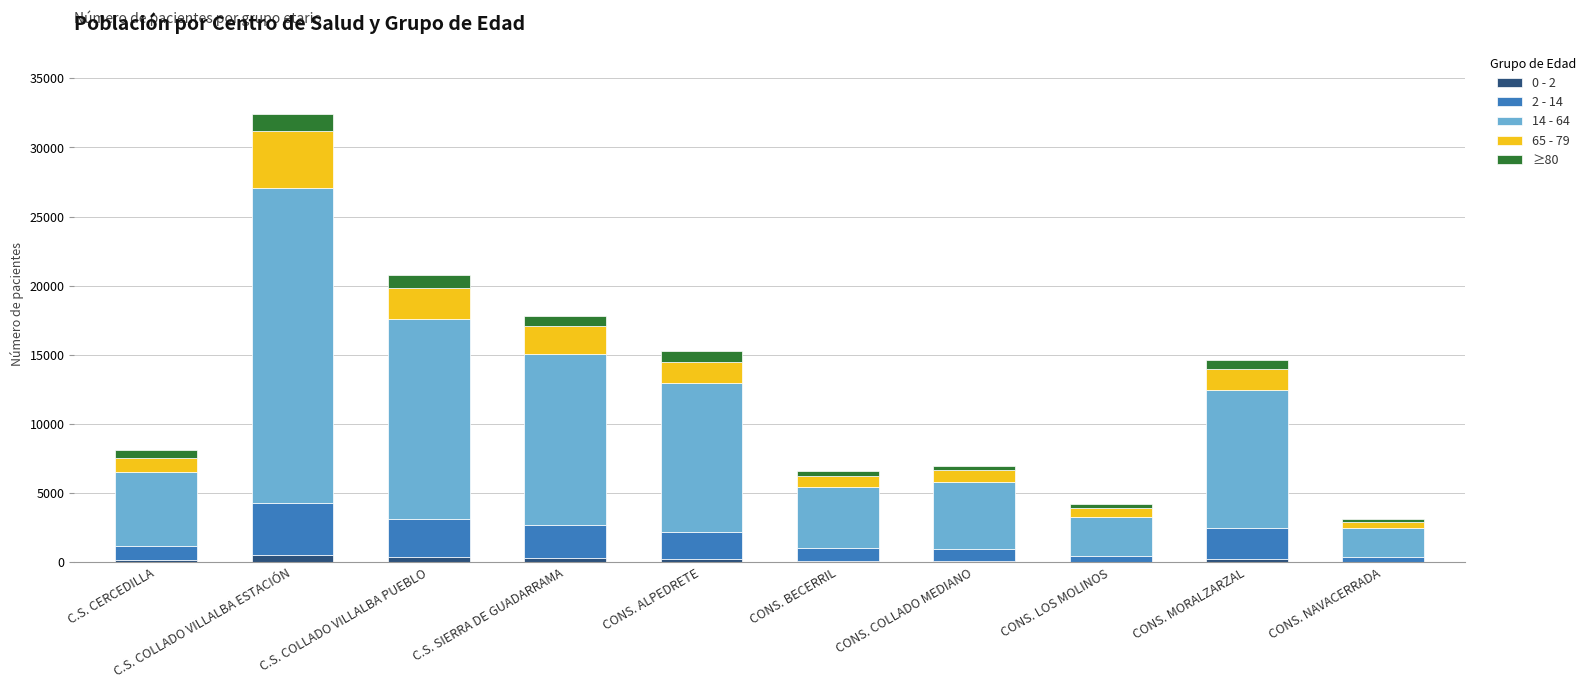

At which category is the sum across all series the highest?

C.S. COLLADO VILLALBA ESTACIÓN